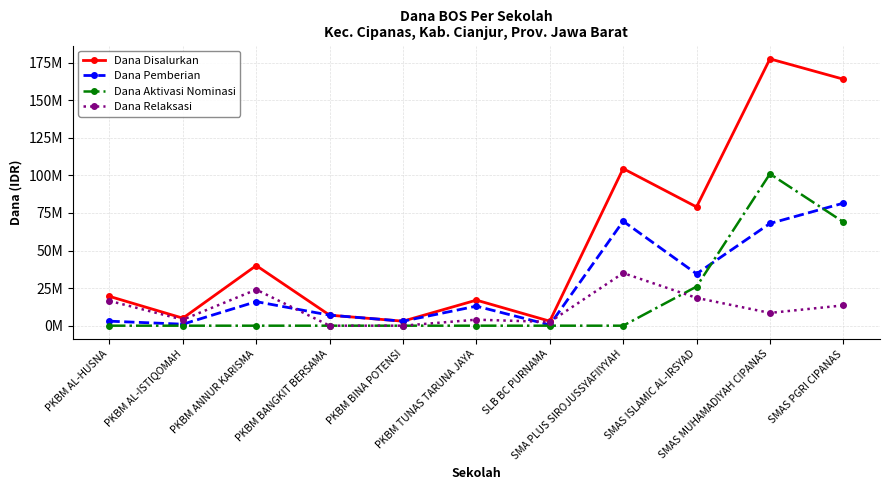

What are all the series names shown in the legend?

Dana Disalurkan, Dana Pemberian, Dana Aktivasi Nominasi, Dana Relaksasi